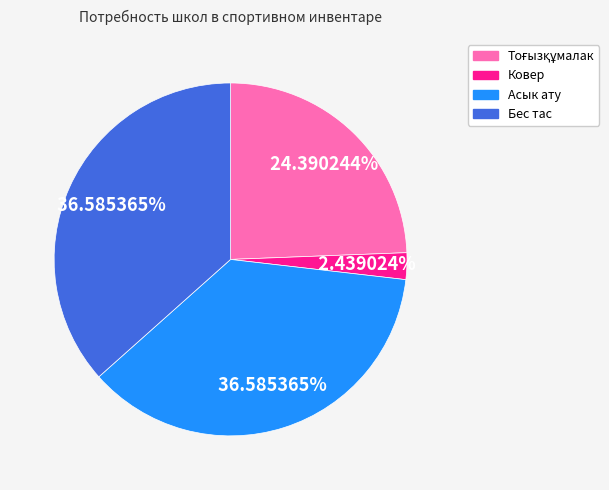

To the nearest percent, what is the difference between the largest and smallest slice percentages?

34%